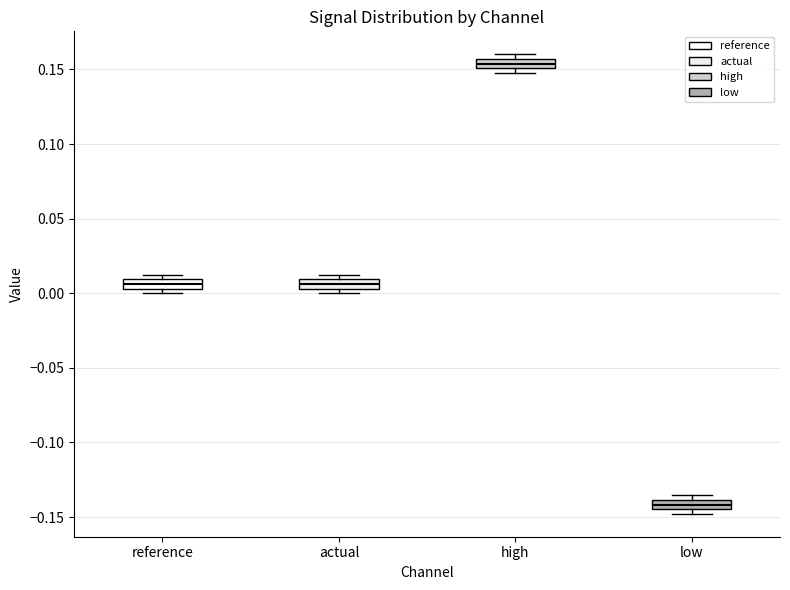

Which box's median line is the lowest?

low